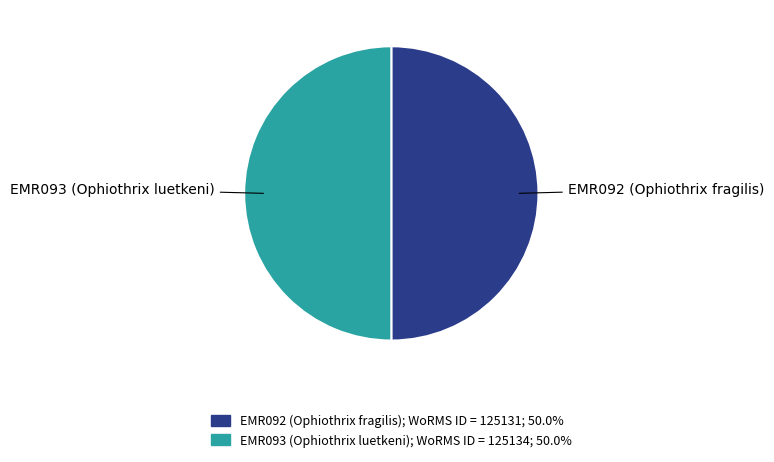

What is the ratio of the value at EMR092 (Ophiothrix fragilis) to the value at EMR093 (Ophiothrix luetkeni)?

1.0